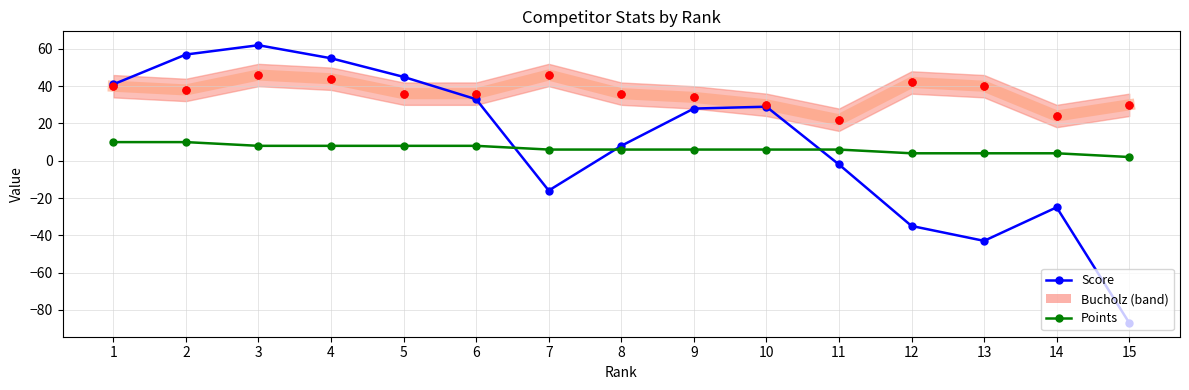

Reading left to right, extract all data points from this chart.

Score: 1=41	2=57	3=62	4=55	5=45	6=33	7=-16	8=8	9=28	10=29	11=-2	12=-35	13=-43	14=-25	15=-87
Bucholz: 1=40	2=38	3=46	4=44	5=36	6=36	7=46	8=36	9=34	10=30	11=22	12=42	13=40	14=24	15=30
Points: 1=10	2=10	3=8	4=8	5=8	6=8	7=6	8=6	9=6	10=6	11=6	12=4	13=4	14=4	15=2